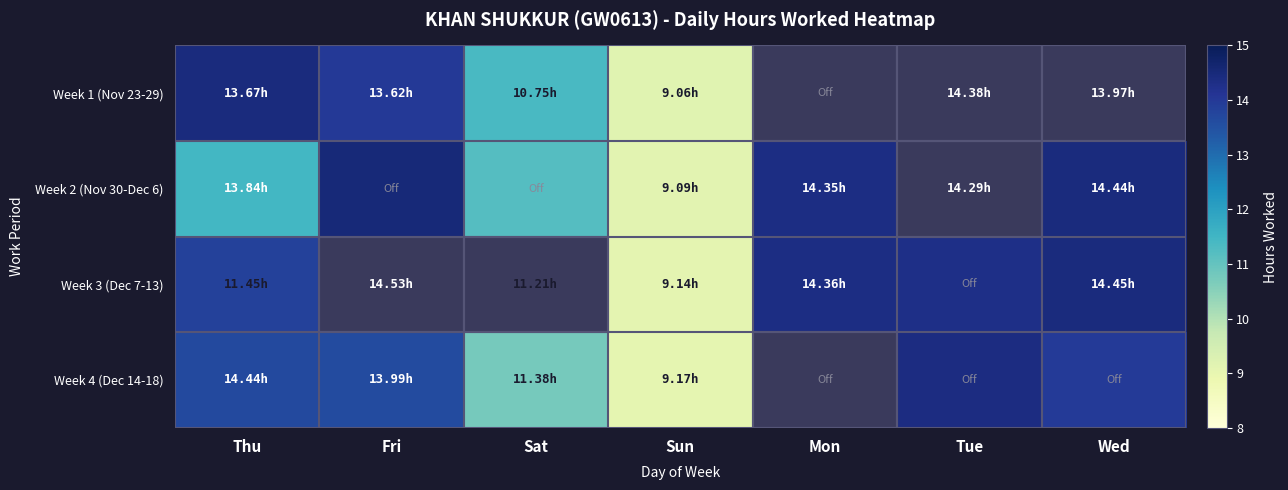

Which series has the widest spread of values?

Week 2 (Nov 30-Dec 6)